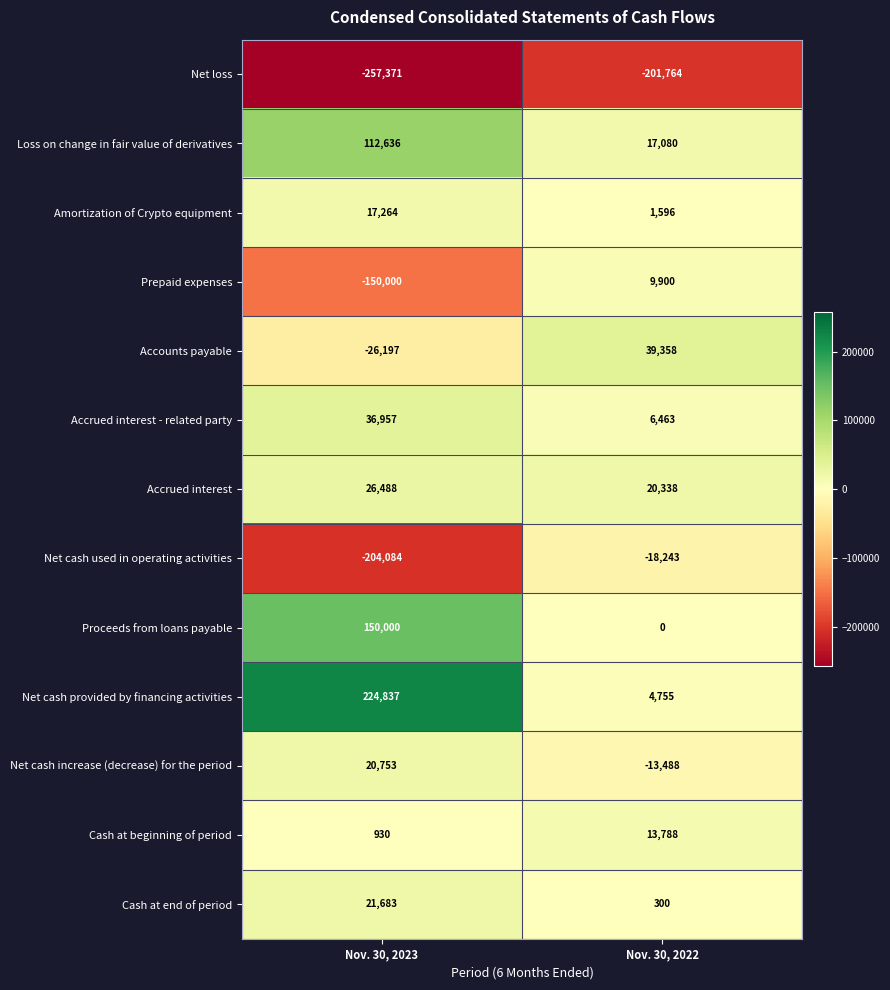

At which category is the sum across all series the highest?

Nov. 30, 2023